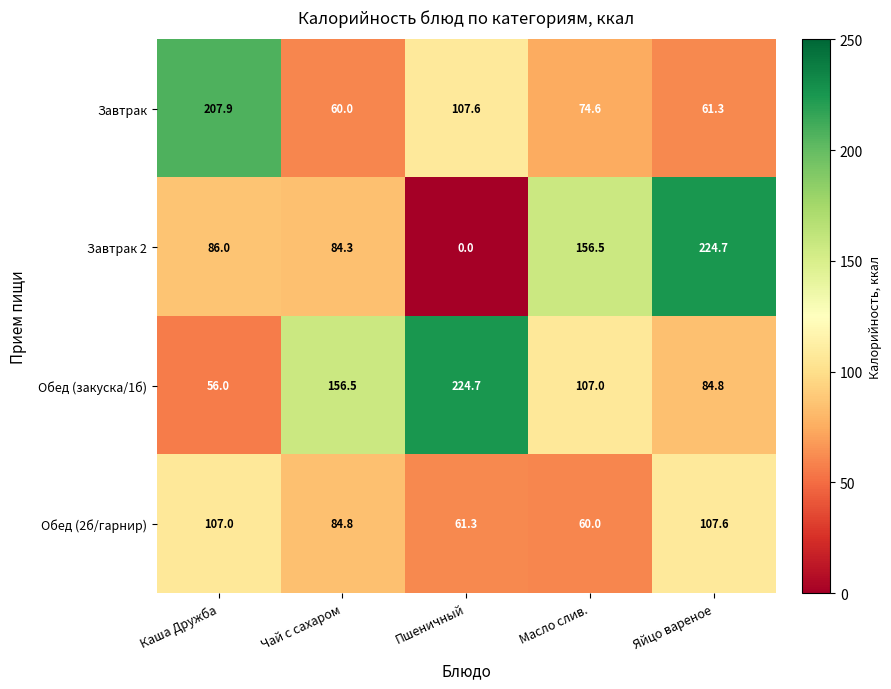

What is the sum of all Обед (закуска/1б) values?

629.0